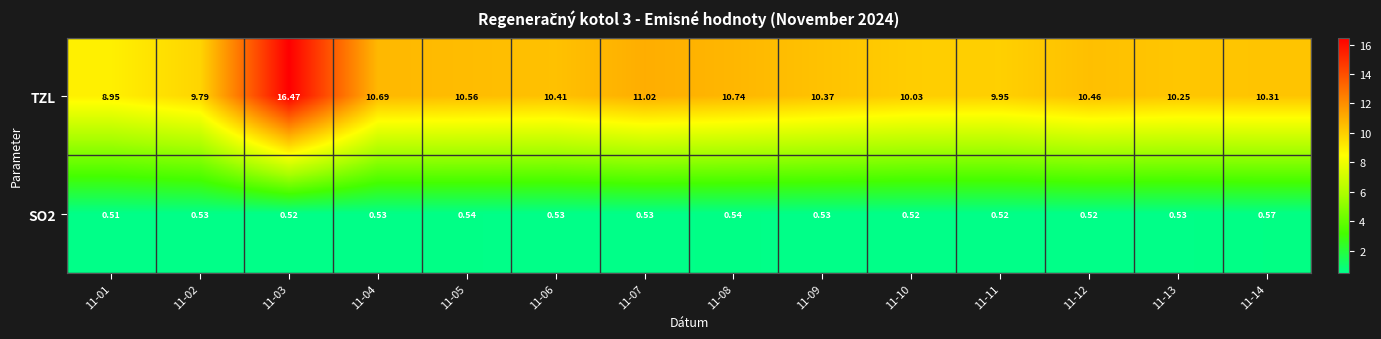

Which series has the widest spread of values?

TZL